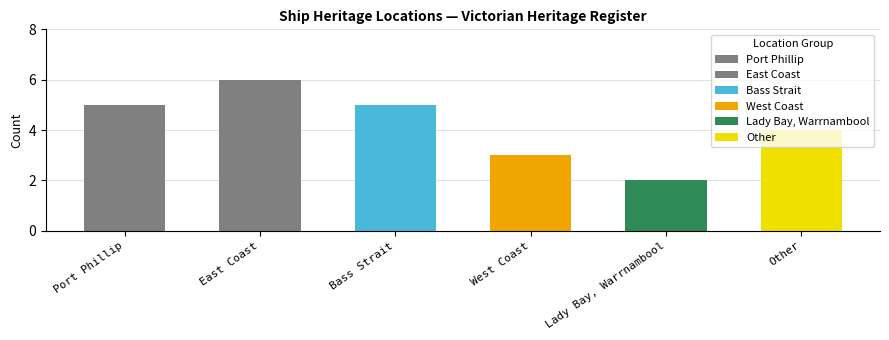

True or false: the data shows 5 at Bass Strait.

True